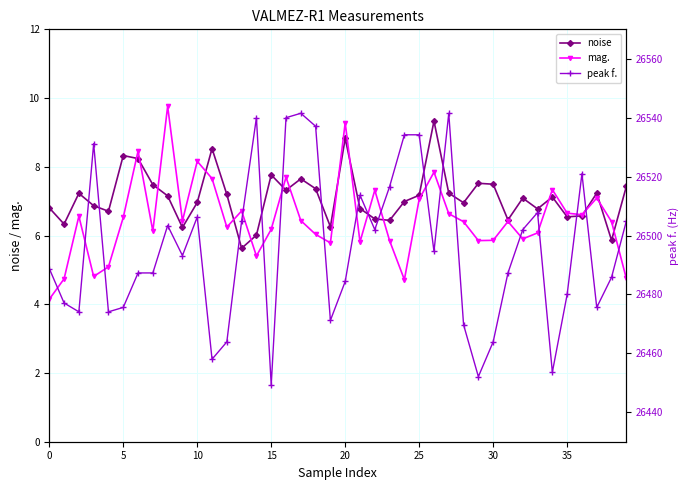

True or false: mag. has more than 2 interior local peaks.

True